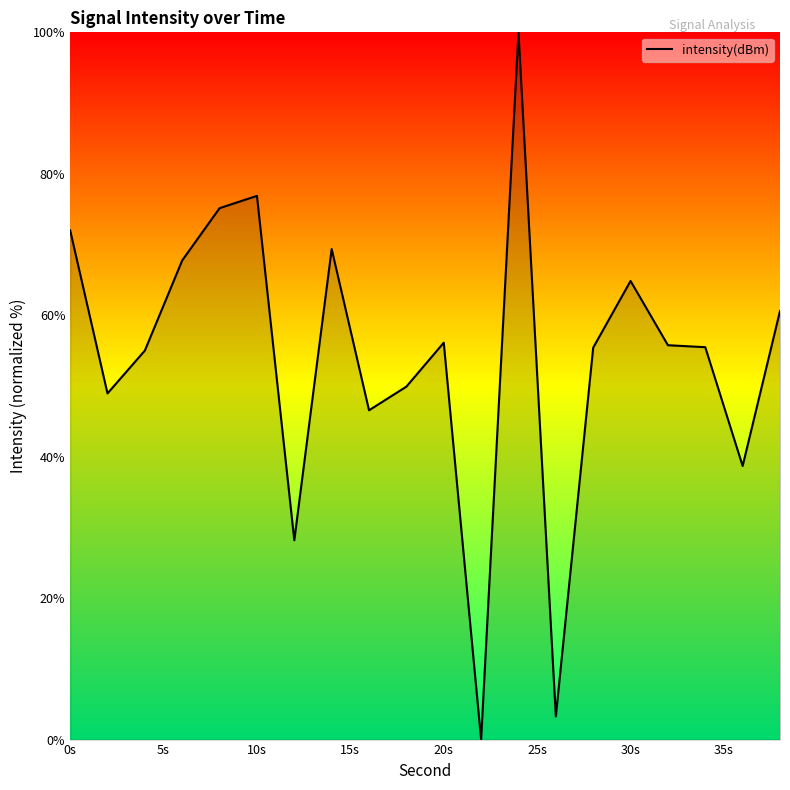

What is the greatest value displayed?

100.0